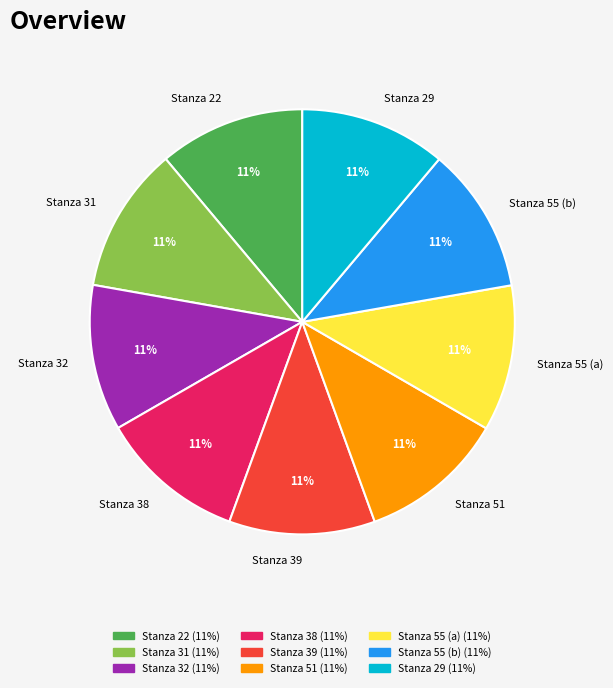

How many segments does this pie chart have?

9